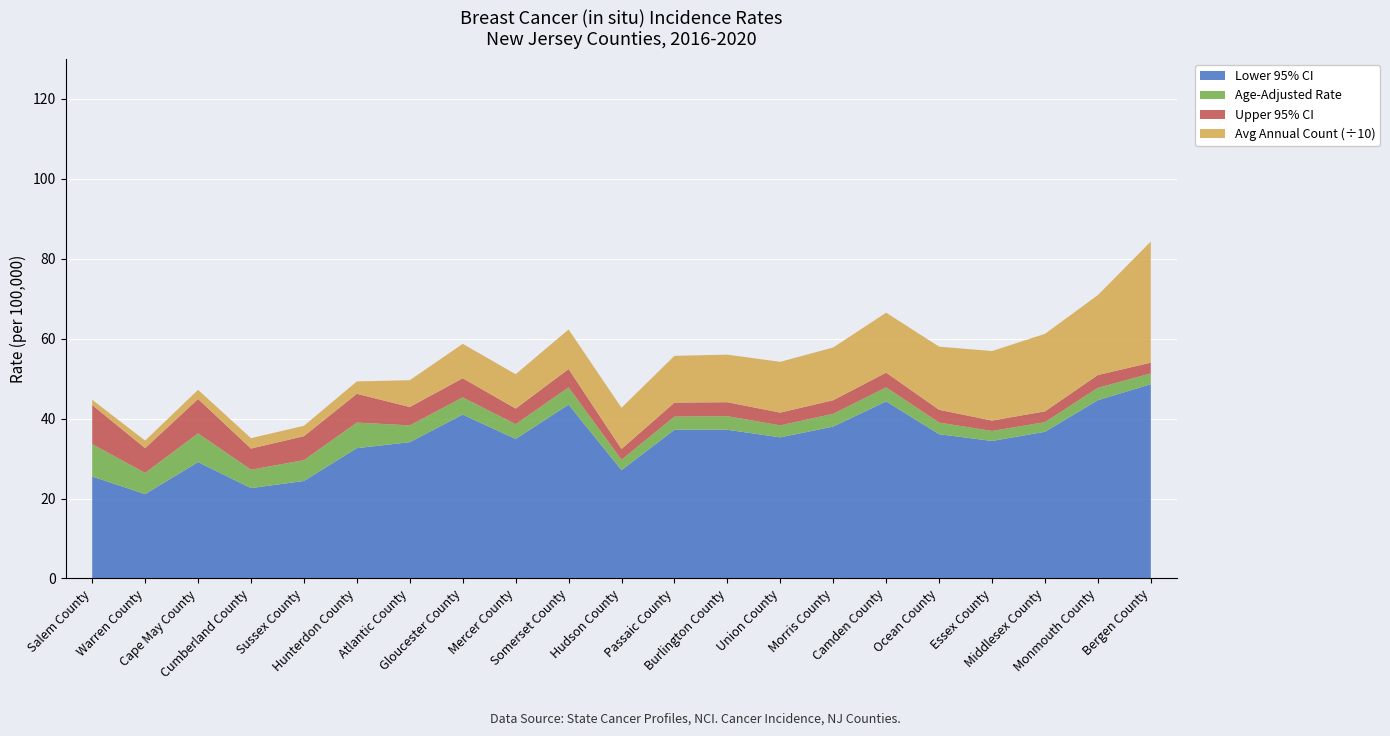

Reading right to left, list all the values displayed in this chart.

Age-Adjusted Rate: Bergen County=51.3	Monmouth County=47.7	Middlesex County=39.1	Essex County=36.9	Ocean County=39.0	Camden County=47.8	Morris County=41.2	Union County=38.3	Burlington County=40.6	Passaic County=40.5	Hudson County=29.7	Somerset County=47.8	Mercer County=38.6	Gloucester County=45.3	Atlantic County=38.3	Hunterdon County=39.0	Sussex County=29.6	Cumberland County=27.2	Cape May County=36.3	Warren County=26.4	Salem County=33.6
Lower 95% CI: Bergen County=48.6	Monmouth County=44.6	Middlesex County=36.7	Essex County=34.4	Ocean County=36.1	Camden County=44.3	Morris County=38.0	Union County=35.3	Burlington County=37.2	Passaic County=37.2	Hudson County=27.1	Somerset County=43.5	Mercer County=34.9	Gloucester County=41.0	Atlantic County=34.1	Hunterdon County=32.6	Sussex County=24.4	Cumberland County=22.6	Cape May County=29.1	Warren County=21.1	Salem County=25.5
Upper 95% CI: Bergen County=54.0	Monmouth County=50.9	Middlesex County=41.8	Essex County=39.5	Ocean County=42.2	Camden County=51.5	Morris County=44.6	Union County=41.5	Burlington County=44.1	Passaic County=44.0	Hudson County=32.4	Somerset County=52.4	Mercer County=42.5	Gloucester County=50.1	Atlantic County=42.9	Hunterdon County=46.2	Sussex County=35.6	Cumberland County=32.5	Cape May County=44.9	Warren County=32.6	Salem County=43.4
Average Annual Count: Bergen County=303.0	Monmouth County=200.0	Middlesex County=194.0	Essex County=174.0	Ocean County=158.0	Camden County=150.0	Morris County=132.0	Union County=127.0	Burlington County=119.0	Passaic County=117.0	Hudson County=103.0	Somerset County=99.0	Mercer County=86.0	Gloucester County=86.0	Atlantic County=67.0	Hunterdon County=31.0	Sussex County=26.0	Cumberland County=26.0	Cape May County=23.0	Warren County=19.0	Salem County=13.0